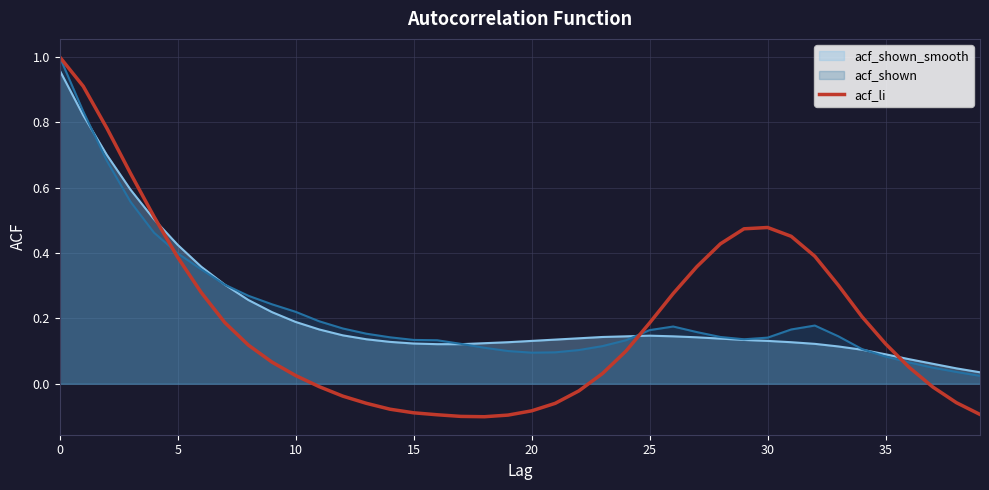

The value at 14 is -0.1. True or false?

False